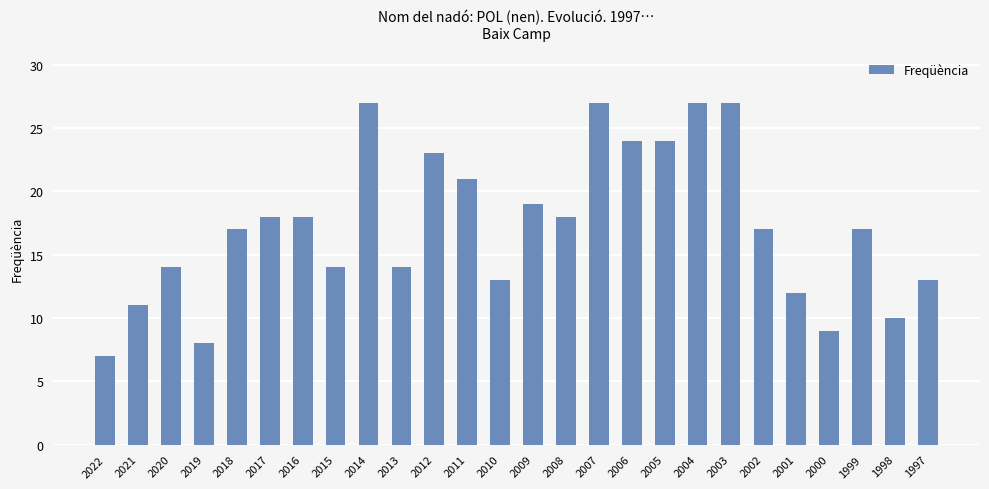

The chart shows a value of 14 at 2015. True or false?

True